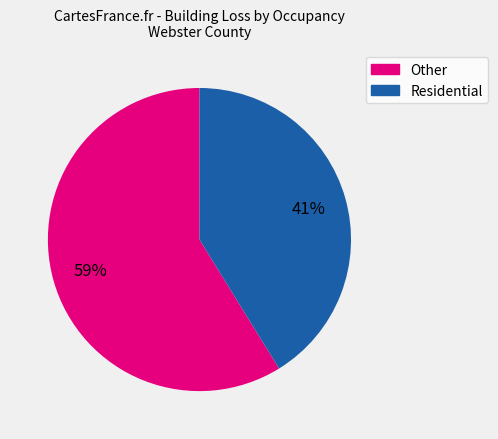

Is there a majority slice in this chart?

Yes